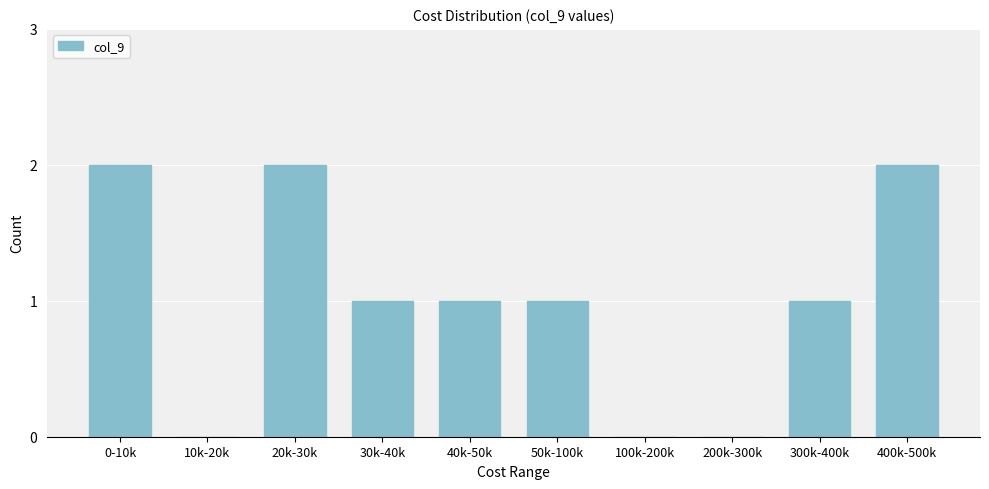

Reading right to left, extract all data points from this chart.

400k-500k=2	300k-400k=1	200k-300k=0	100k-200k=0	50k-100k=1	40k-50k=1	30k-40k=1	20k-30k=2	10k-20k=0	0-10k=2